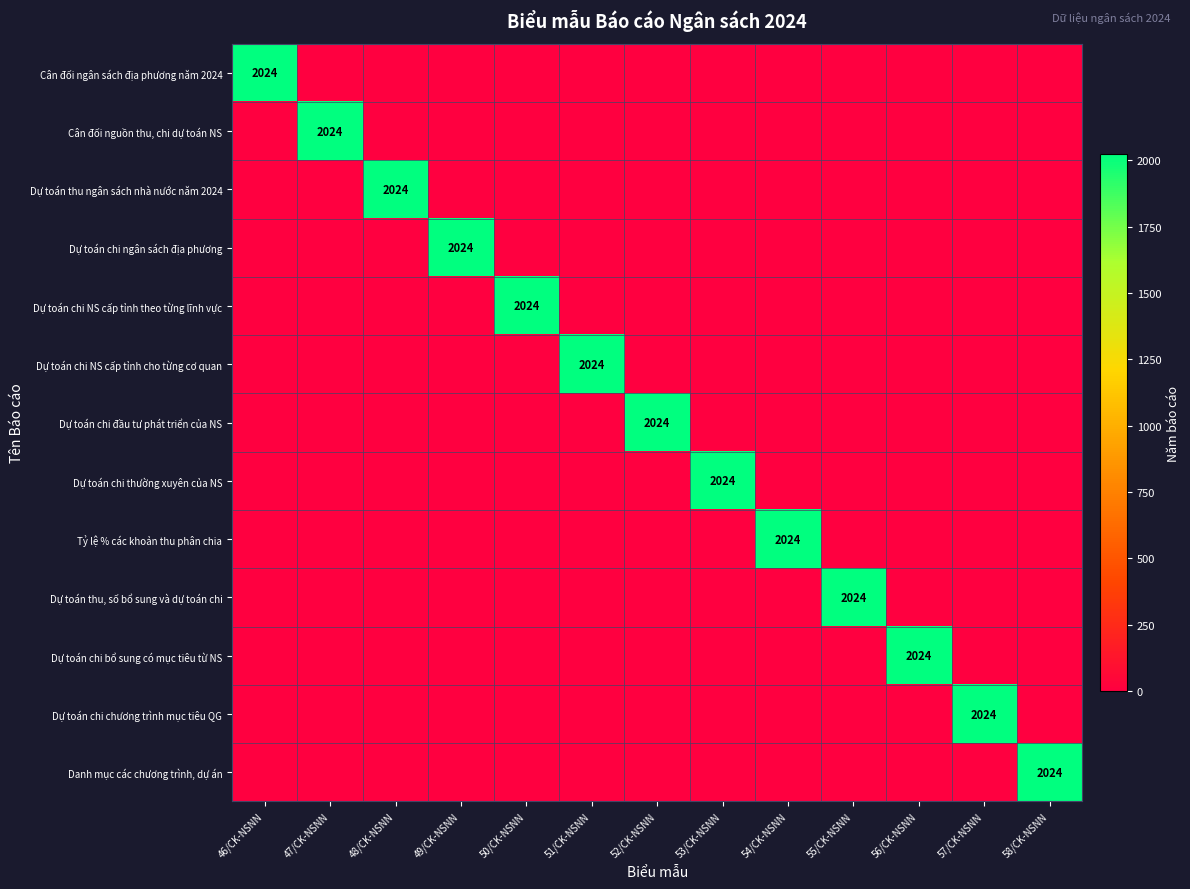

The value of Tỷ lệ % các khoản thu phân chia at 54/CK-NSNN is 931. True or false?

False